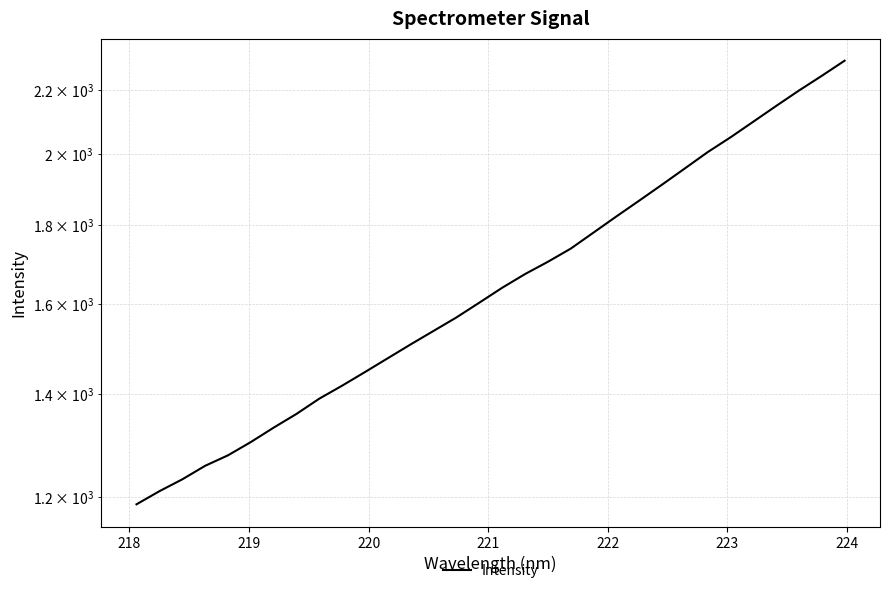

Does the chart have visible grid lines?

Yes